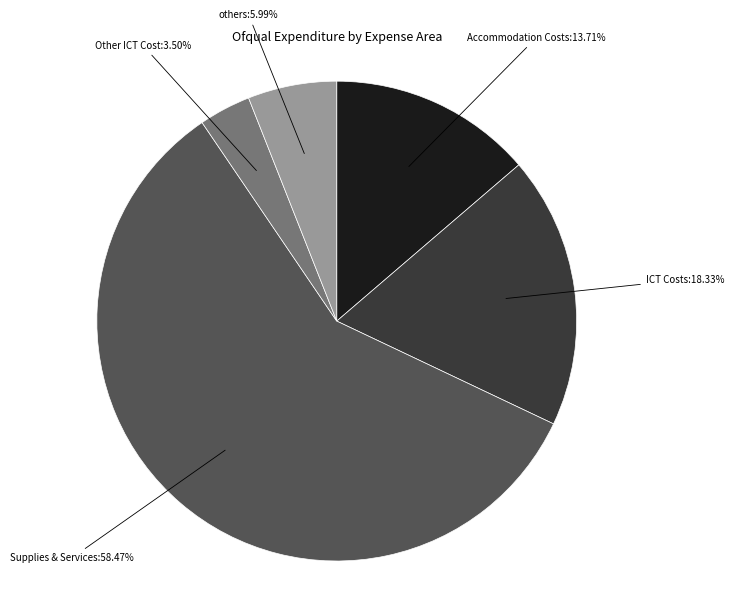

How many segments does this pie chart have?

5